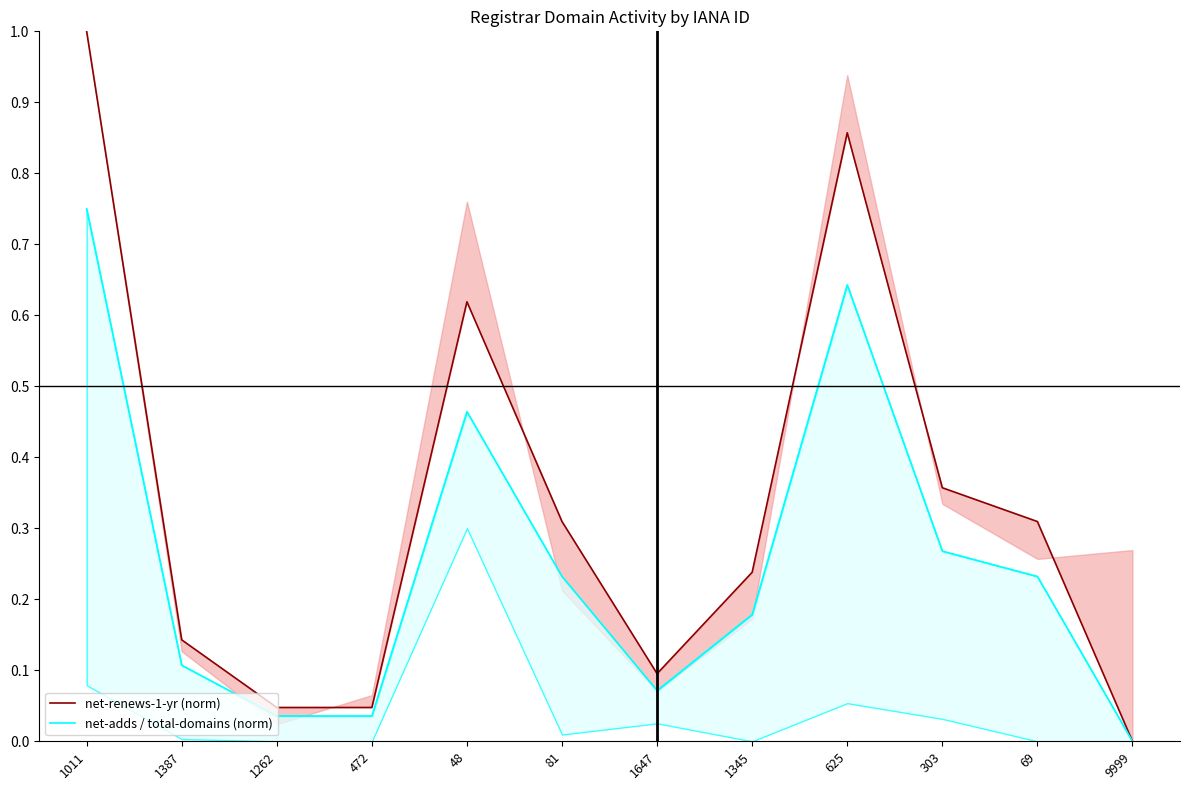

How many lines are shown in the chart?

2